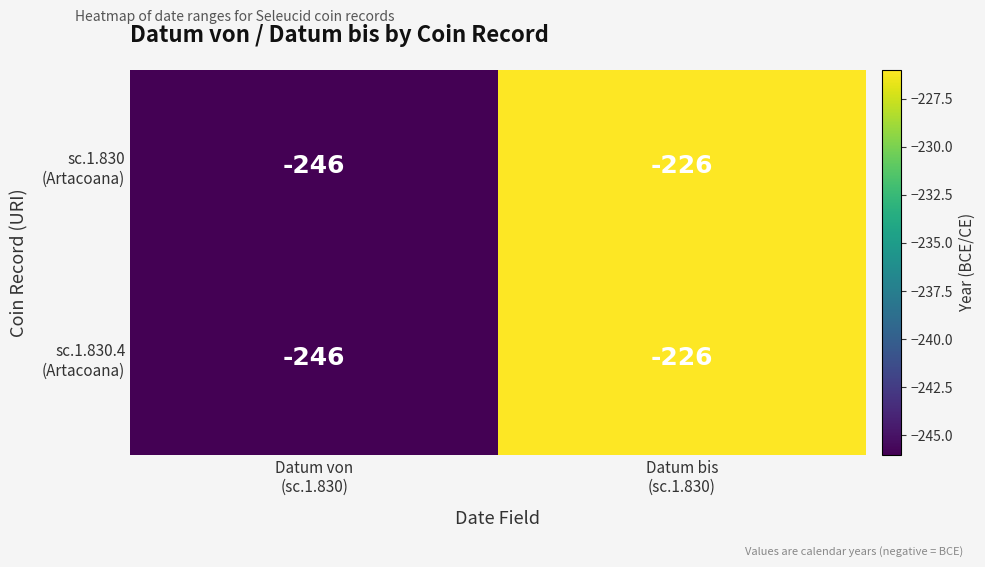

What is the greatest value displayed?

-226